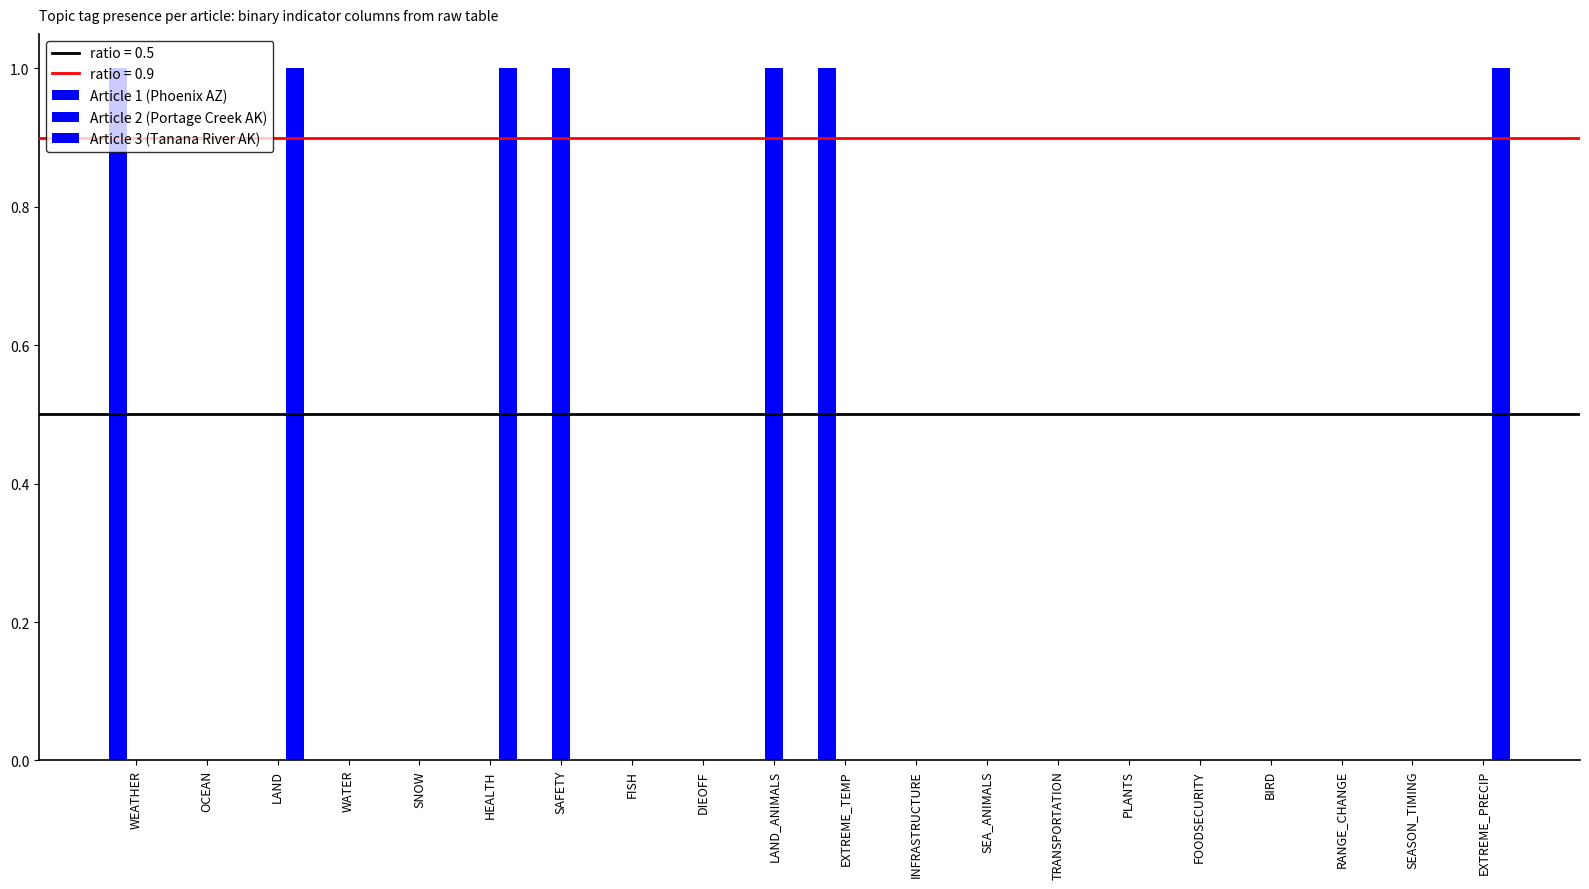

Reading left to right, extract all data points from this chart.

Article 1 (Phoenix AZ): WEATHER=1	OCEAN=0	LAND=0	WATER=0	SNOW=0	HEALTH=0	SAFETY=0	FISH=0	DIEOFF=0	LAND_ANIMALS=0	EXTREME_TEMP=1	INFRASTRUCTURE=0	SEA_ANIMALS=0	TRANSPORTATION=0	PLANTS=0	FOODSECURITY=0	BIRD=0	RANGE_CHANGE=0	SEASON_TIMING=0	EXTREME_PRECIP=0
Article 2 (Portage Creek AK): WEATHER=0	OCEAN=0	LAND=0	WATER=0	SNOW=0	HEALTH=0	SAFETY=1	FISH=0	DIEOFF=0	LAND_ANIMALS=1	EXTREME_TEMP=0	INFRASTRUCTURE=0	SEA_ANIMALS=0	TRANSPORTATION=0	PLANTS=0	FOODSECURITY=0	BIRD=0	RANGE_CHANGE=0	SEASON_TIMING=0	EXTREME_PRECIP=0
Article 3 (Tanana River AK): WEATHER=0	OCEAN=0	LAND=1	WATER=0	SNOW=0	HEALTH=1	SAFETY=0	FISH=0	DIEOFF=0	LAND_ANIMALS=0	EXTREME_TEMP=0	INFRASTRUCTURE=0	SEA_ANIMALS=0	TRANSPORTATION=0	PLANTS=0	FOODSECURITY=0	BIRD=0	RANGE_CHANGE=0	SEASON_TIMING=0	EXTREME_PRECIP=1